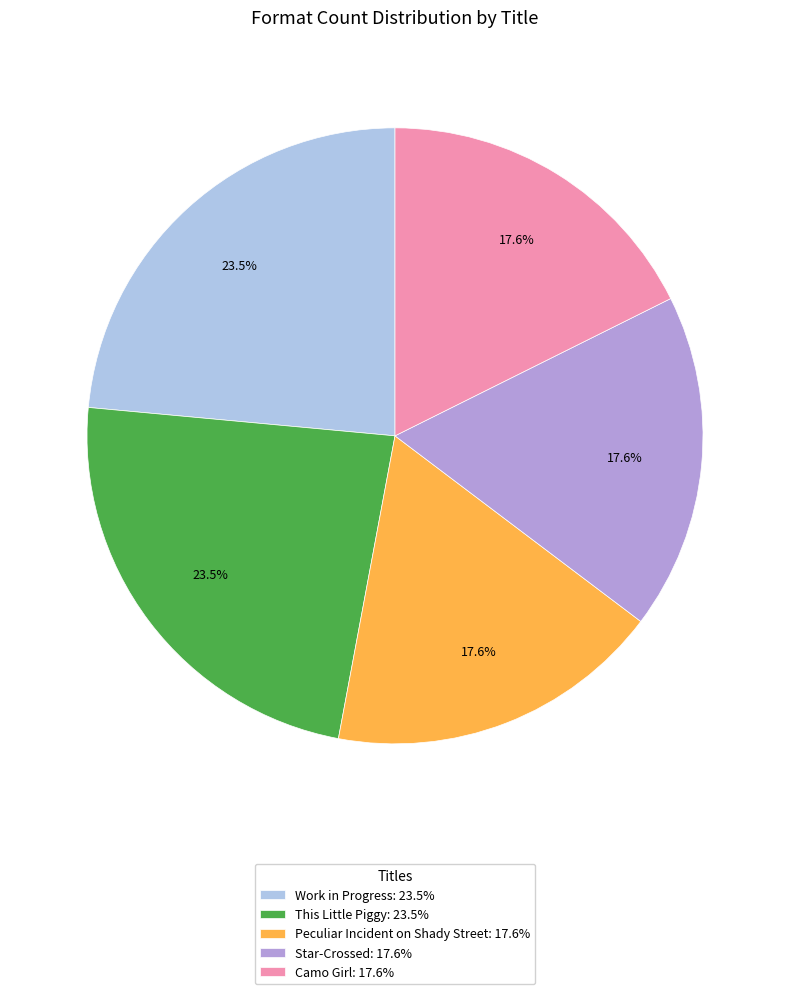

To the nearest percent, what is the average slice percentage?

20%